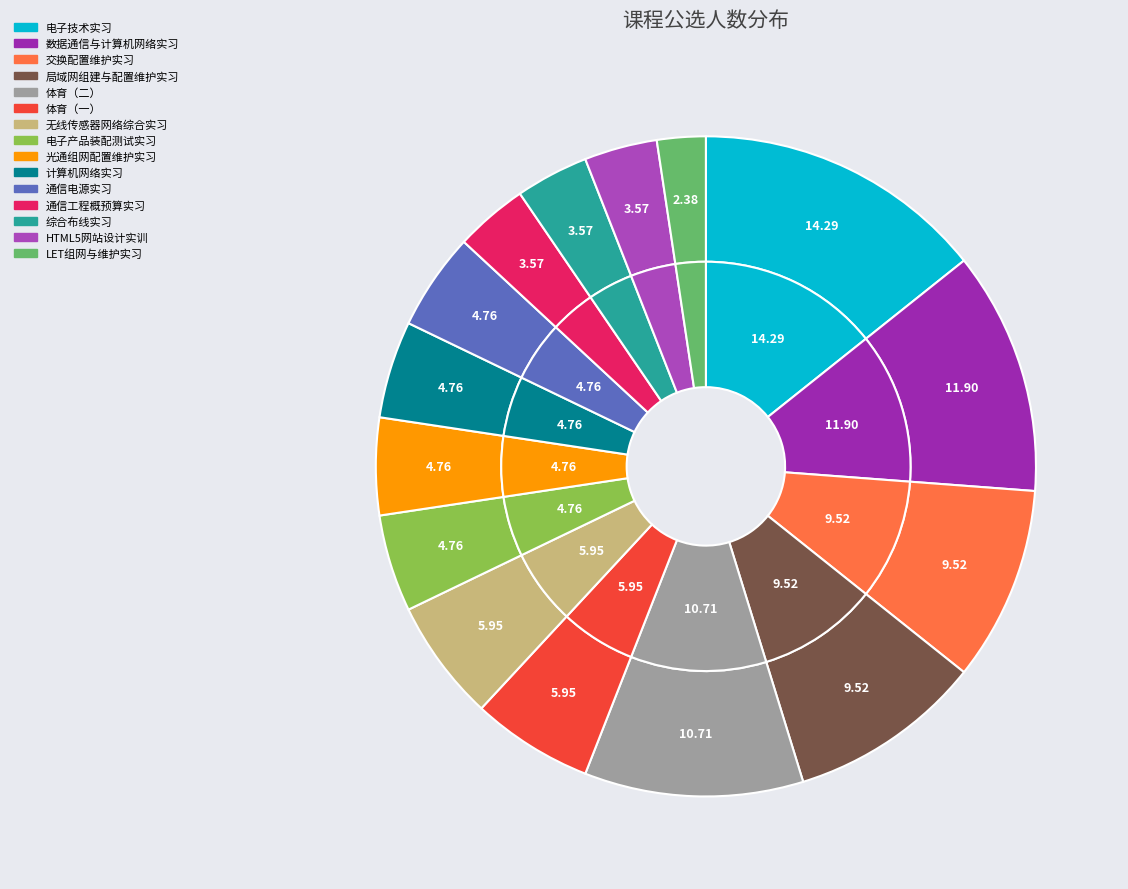

Is it true that 体育（二） is 16% of the pie?

False